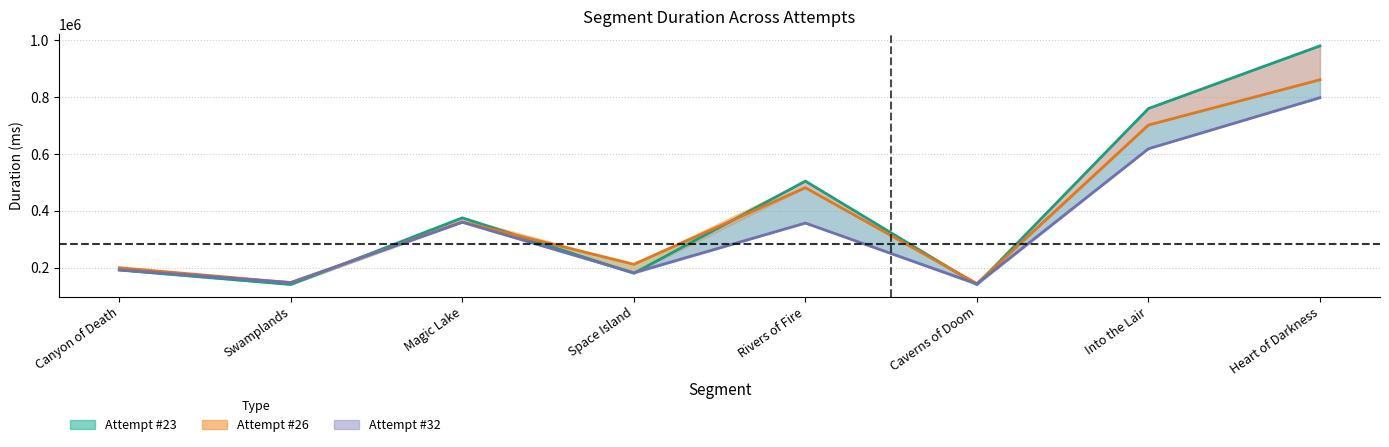

Where is Attempt #26 nearest to the value 502453?

Rivers of Fire